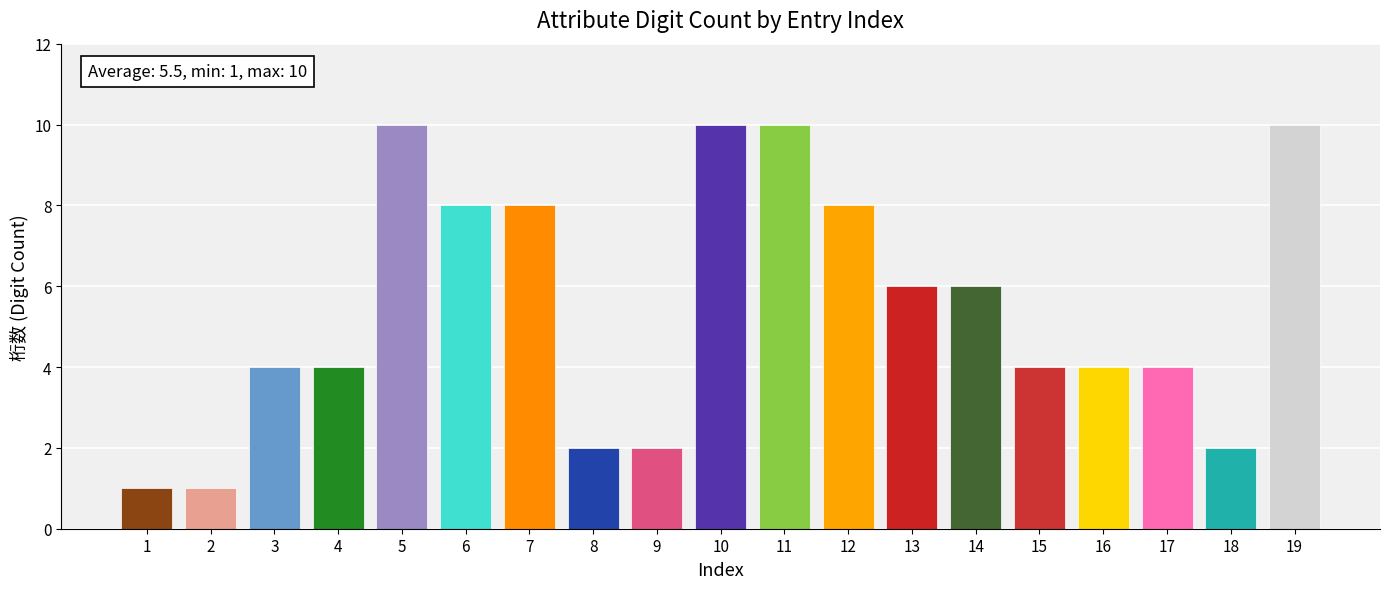

Reading left to right, what are all the values shown in this chart?

1	1	4	4	10	8	8	2	2	10	10	8	6	6	4	4	4	2	10